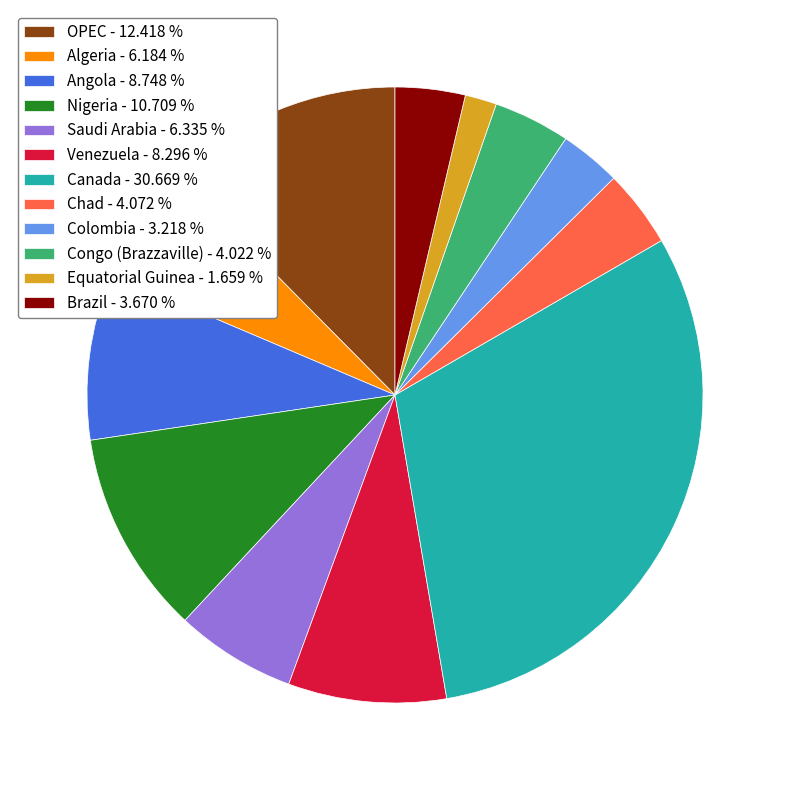

Do Congo (Brazzaville) - 4.022 % and Brazil - 3.670 % together represent more than half of the pie?

No